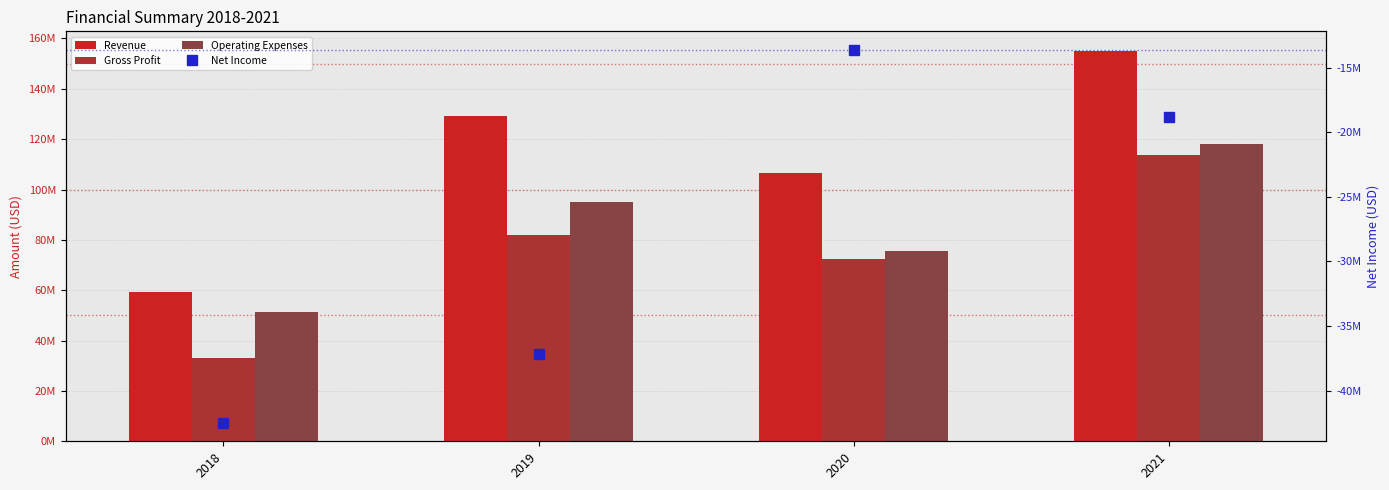

Where is Operating Expenses nearest to the value 84681500?

2020